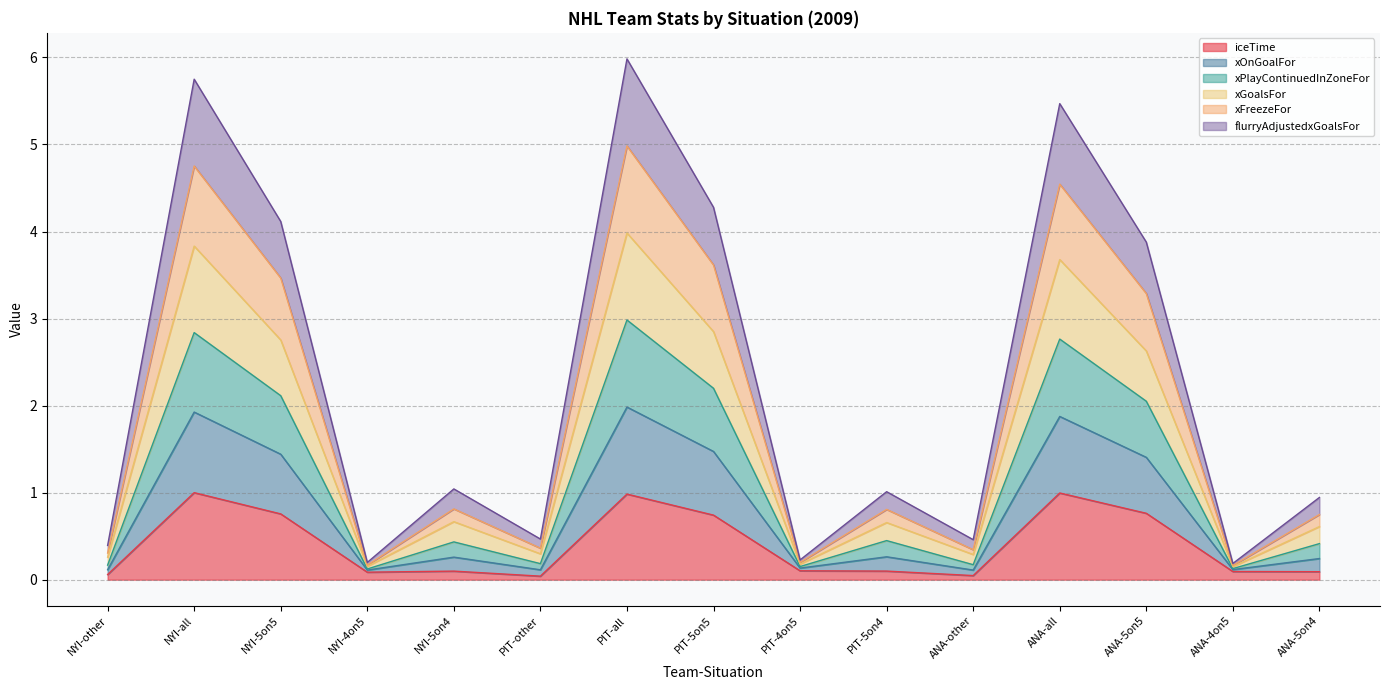

At which label does flurryAdjustedxGoalsFor reach its peak?

PIT-all